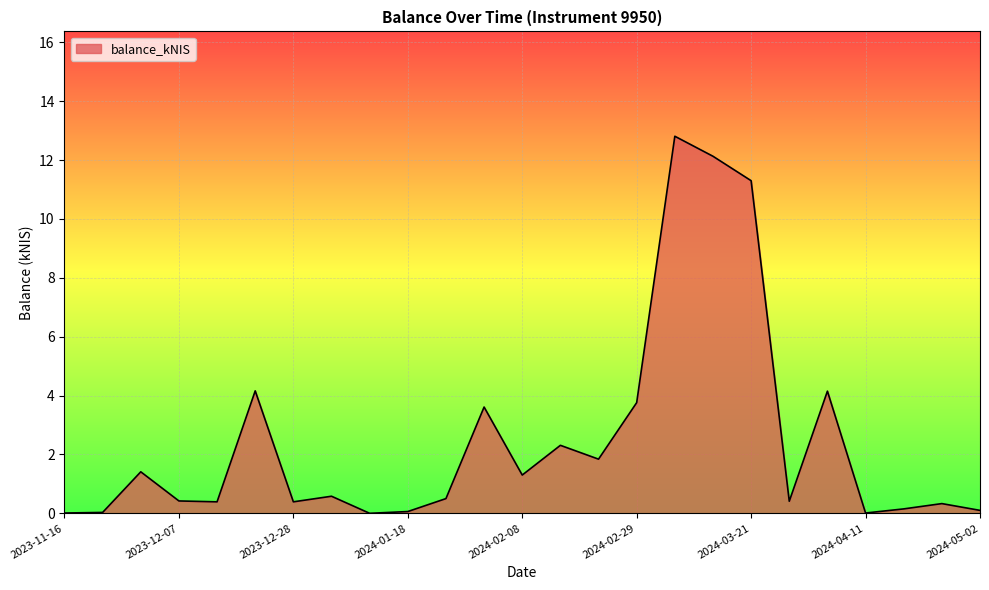

What is the difference between the maximum and minimum values?

12.8